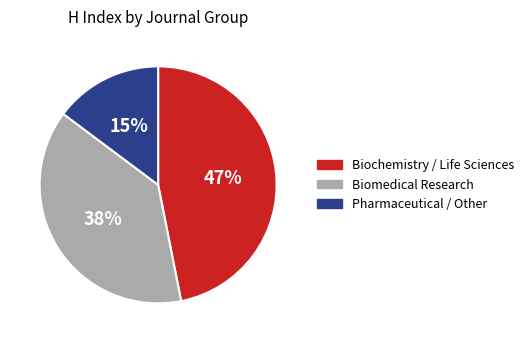

Is there a majority slice in this chart?

No